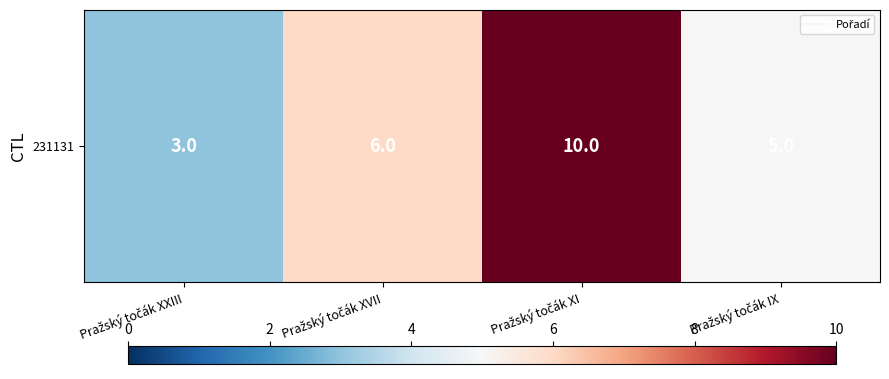

Which category has the lowest value across all series?

Pražský točák XXIII